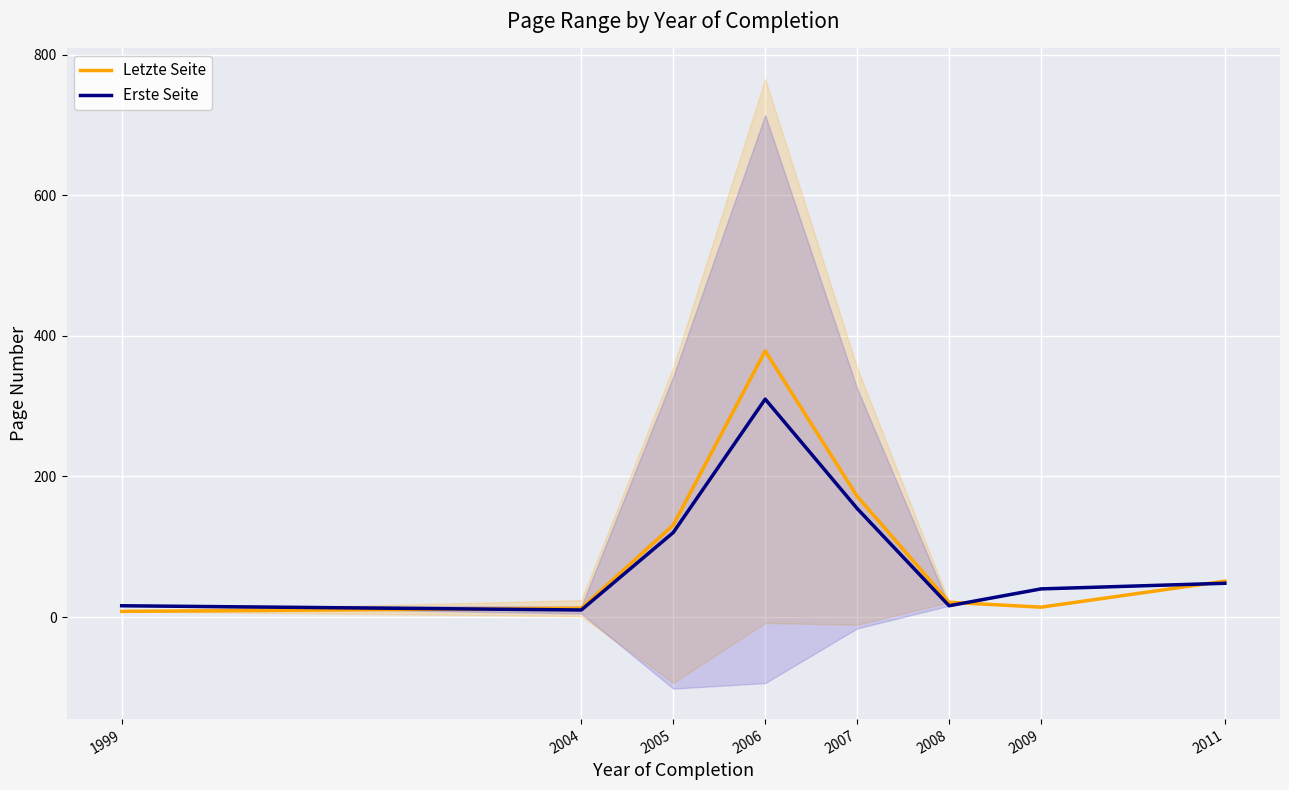

True or false: Letzte Seite has more than 0 points higher than both neighbors.

True